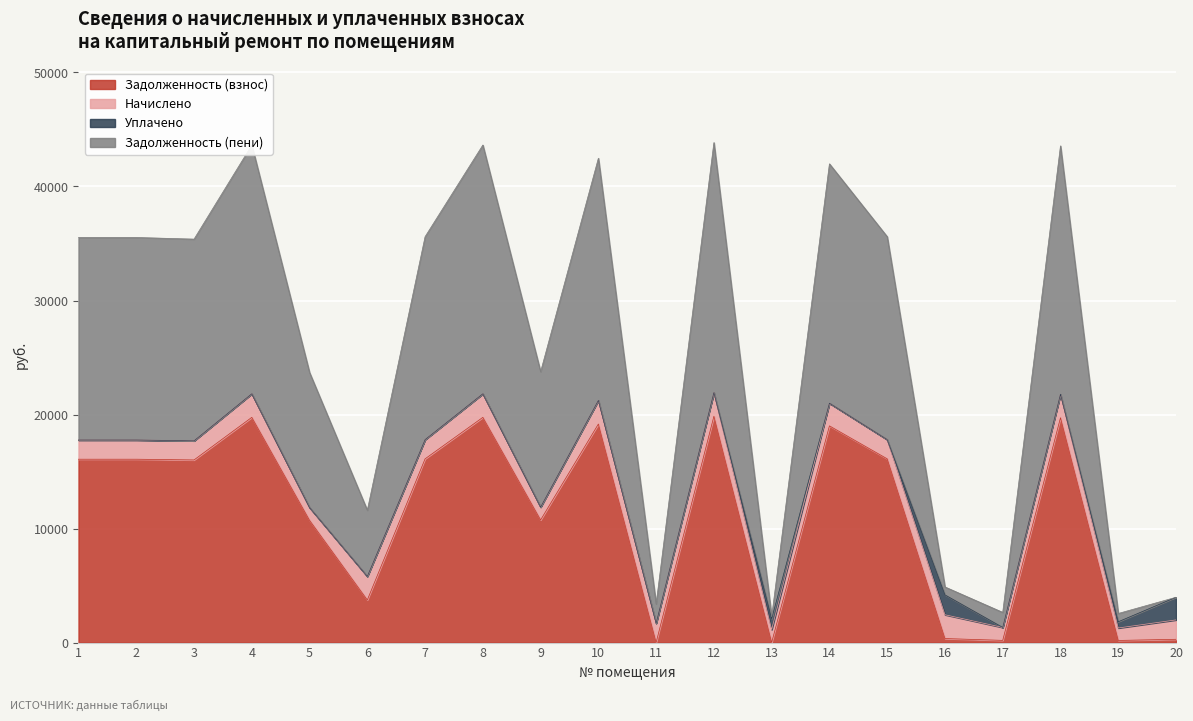

Where is Задолженность (взнос) nearest to the value 9923?

5